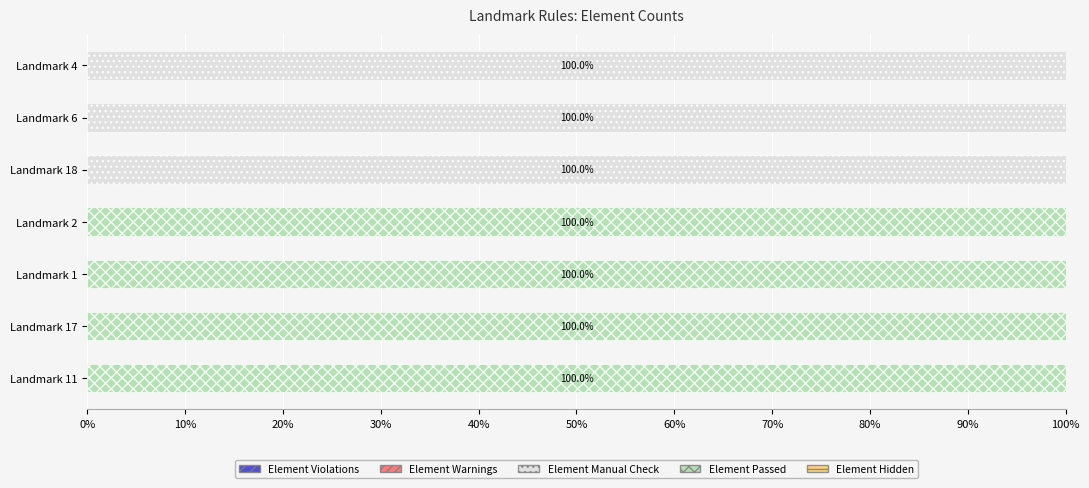

What is the sum of the Element Manual Check values at Landmark 4 and Landmark 17?

100